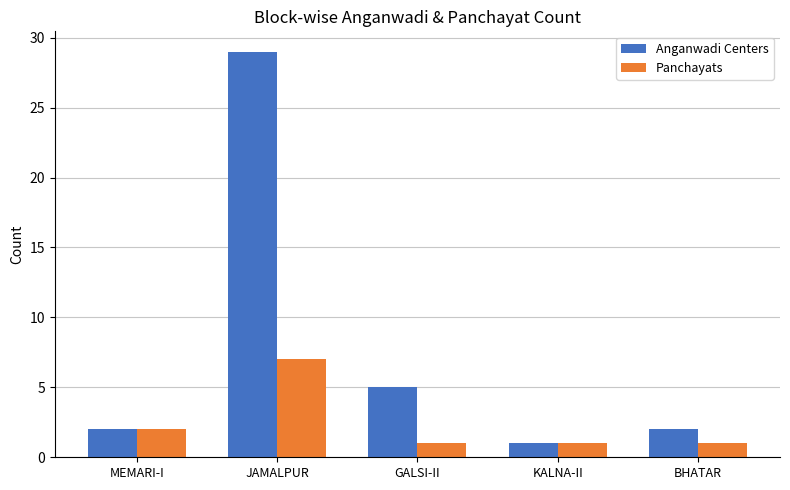

Which label corresponds to the largest value in the chart?

JAMALPUR